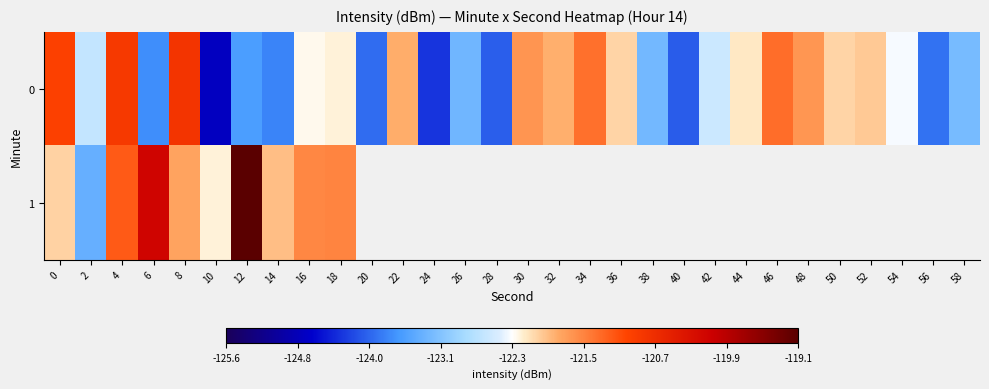

Which series has the widest spread of values?

1